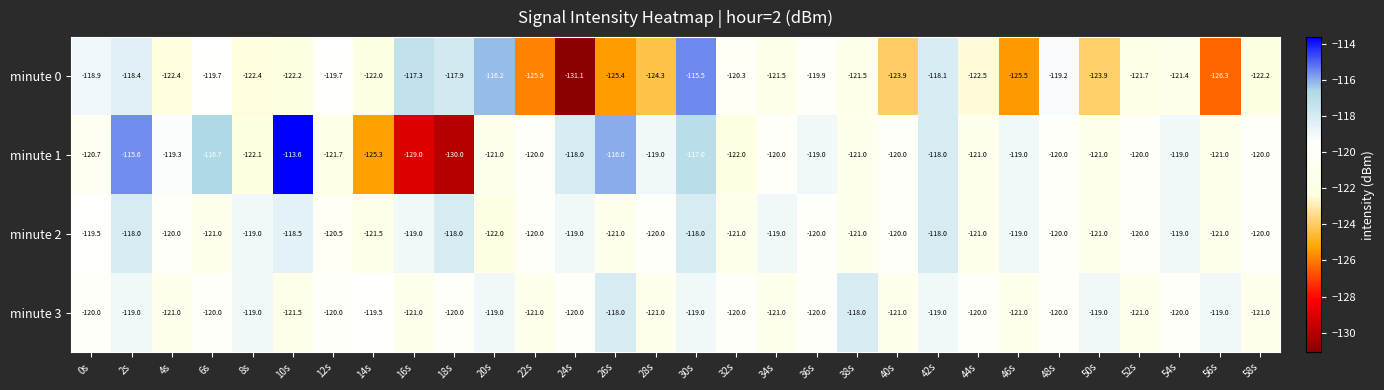

The value of minute 3 at 0s is -165.8. True or false?

False